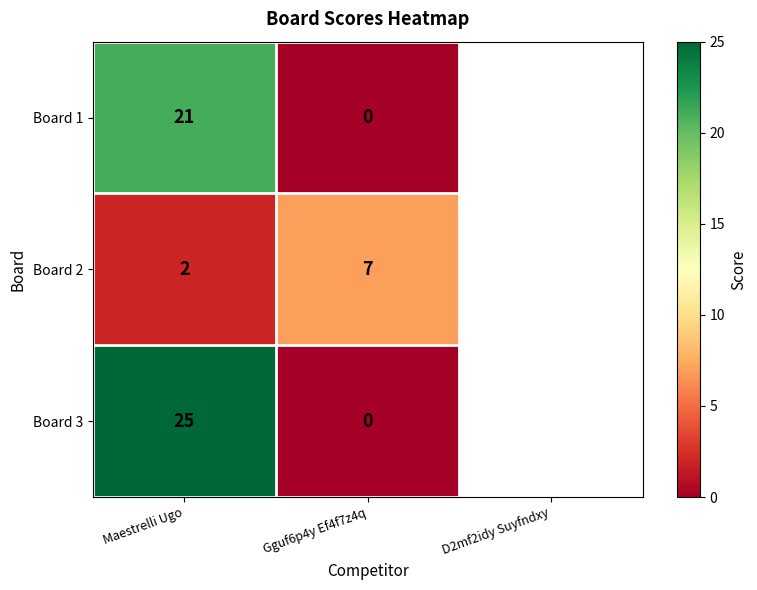

At which category is the sum across all series the highest?

Maestrelli Ugo